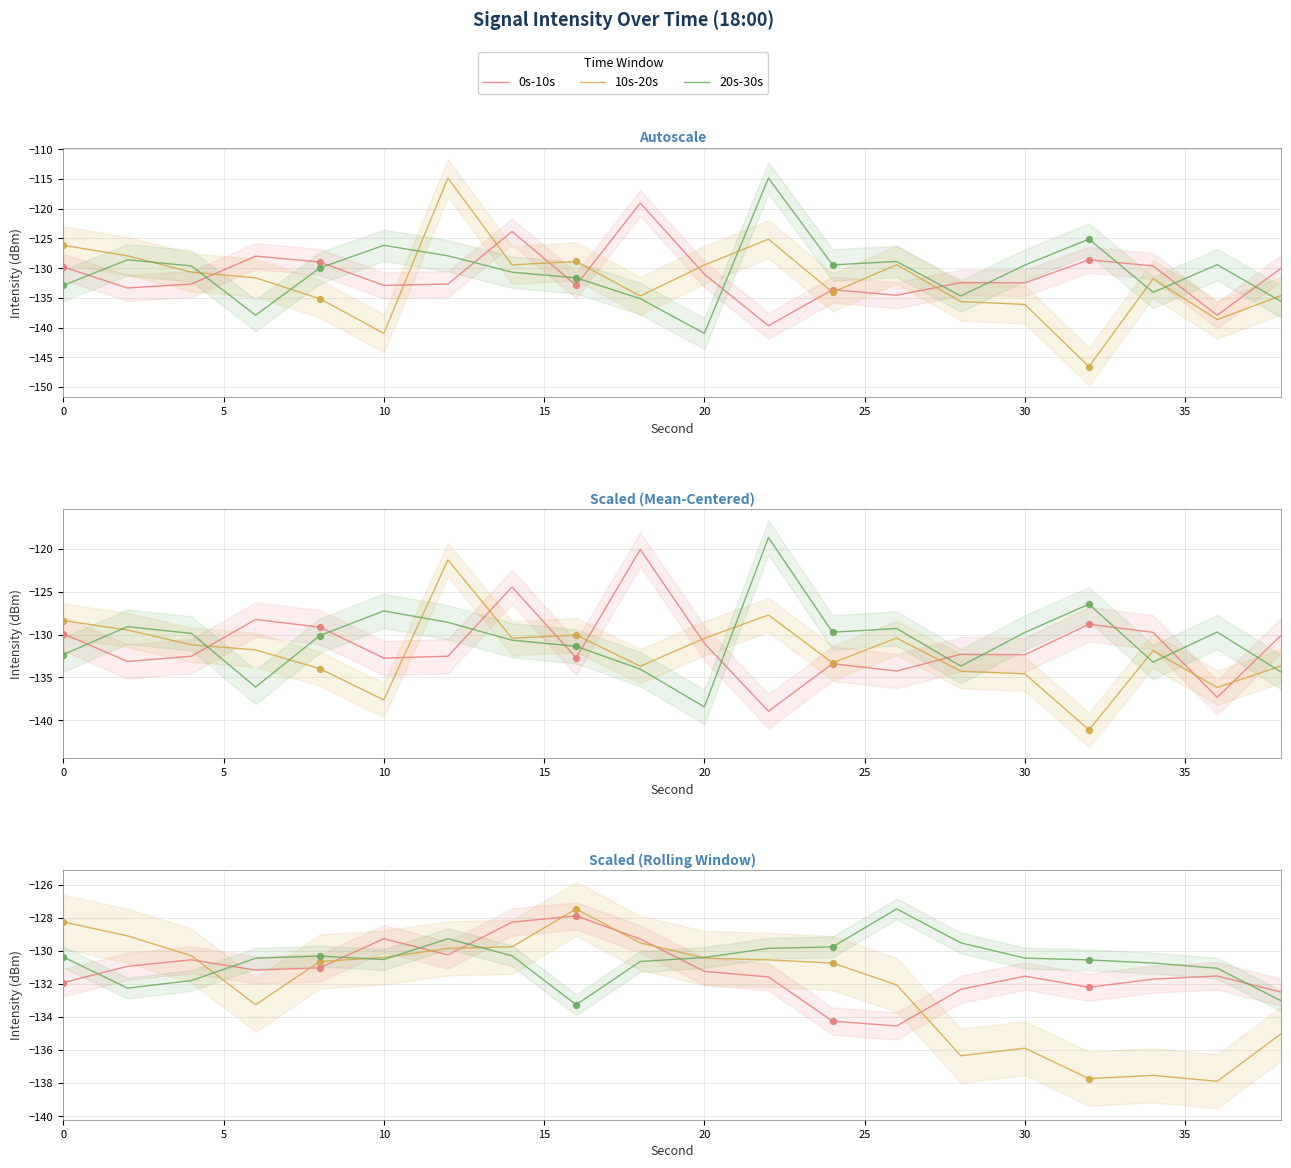

Which series has the widest spread of Y values?

10s-20s